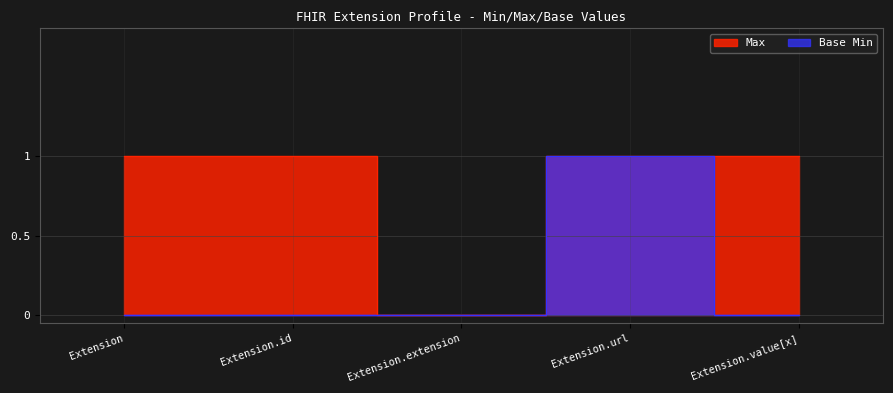

Count the Max values in the range 1 to 2.

4